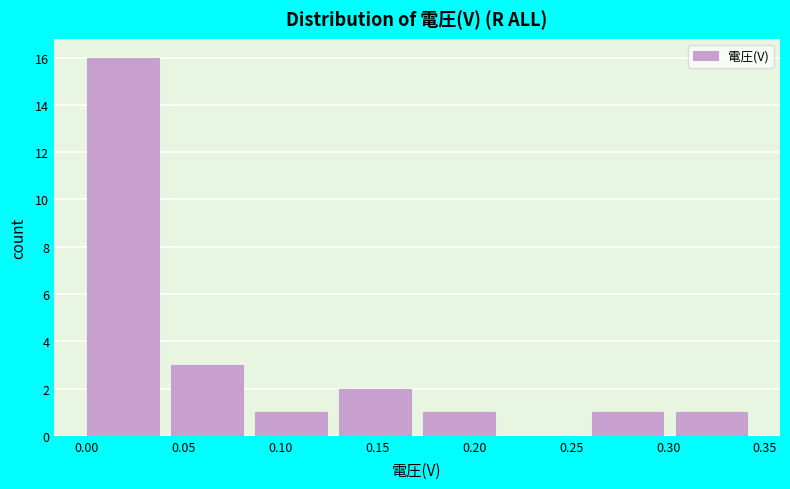

How tall is the bar that spans 0.305 to 0.345 on the x-axis? Neither the bar edges nor the heights are printed on the chart, so give them approximately, as read against the axes.

1